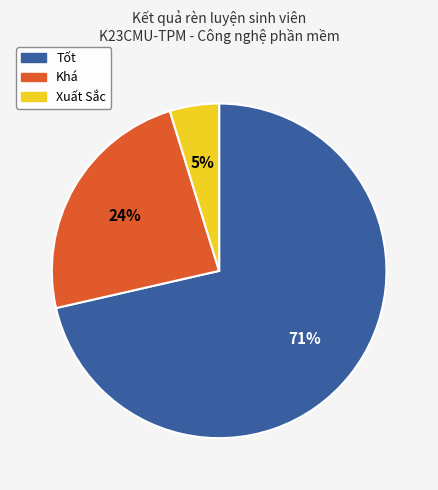

What is the ratio of the value at Tốt to the value at Khá?

3.0